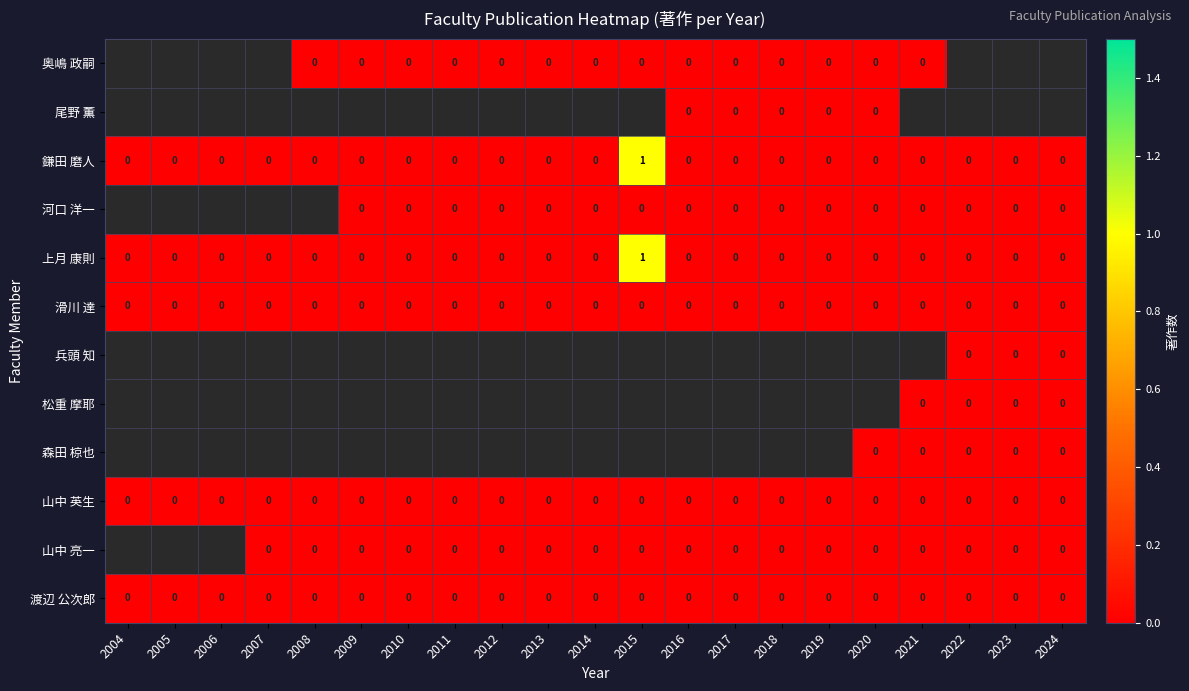

Which category has the lowest value across all series?

2008